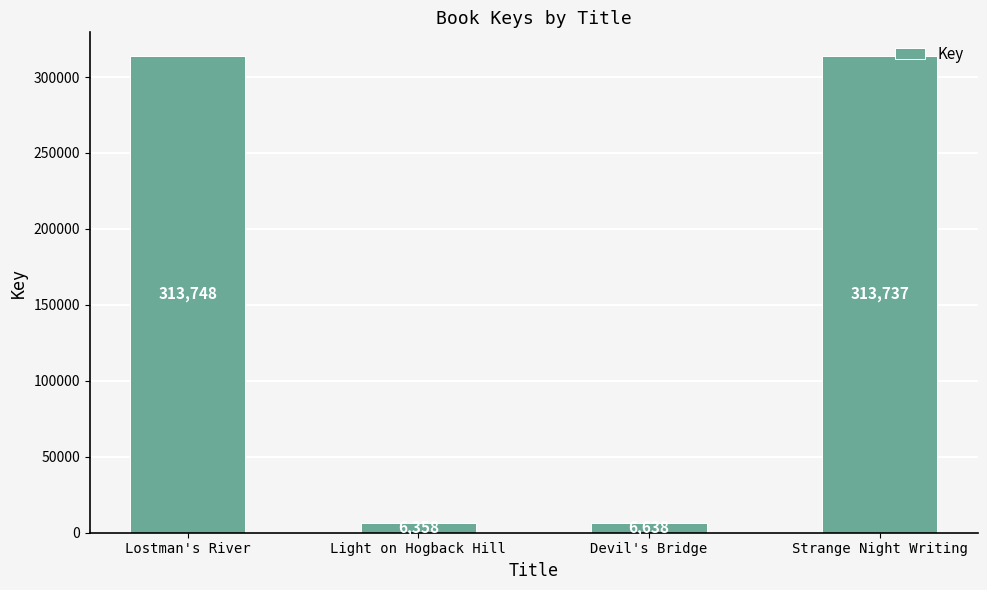

What is the smallest value displayed?

6358